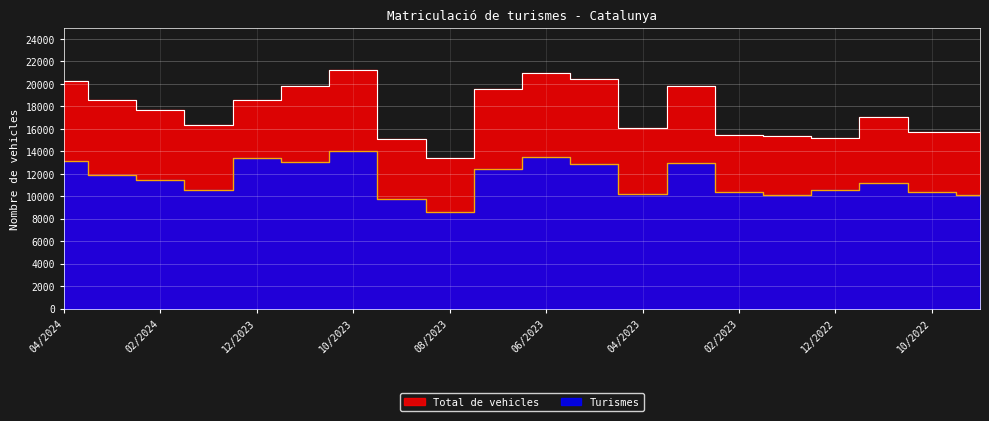

Which series has the largest total across all categories?

Total de vehicles